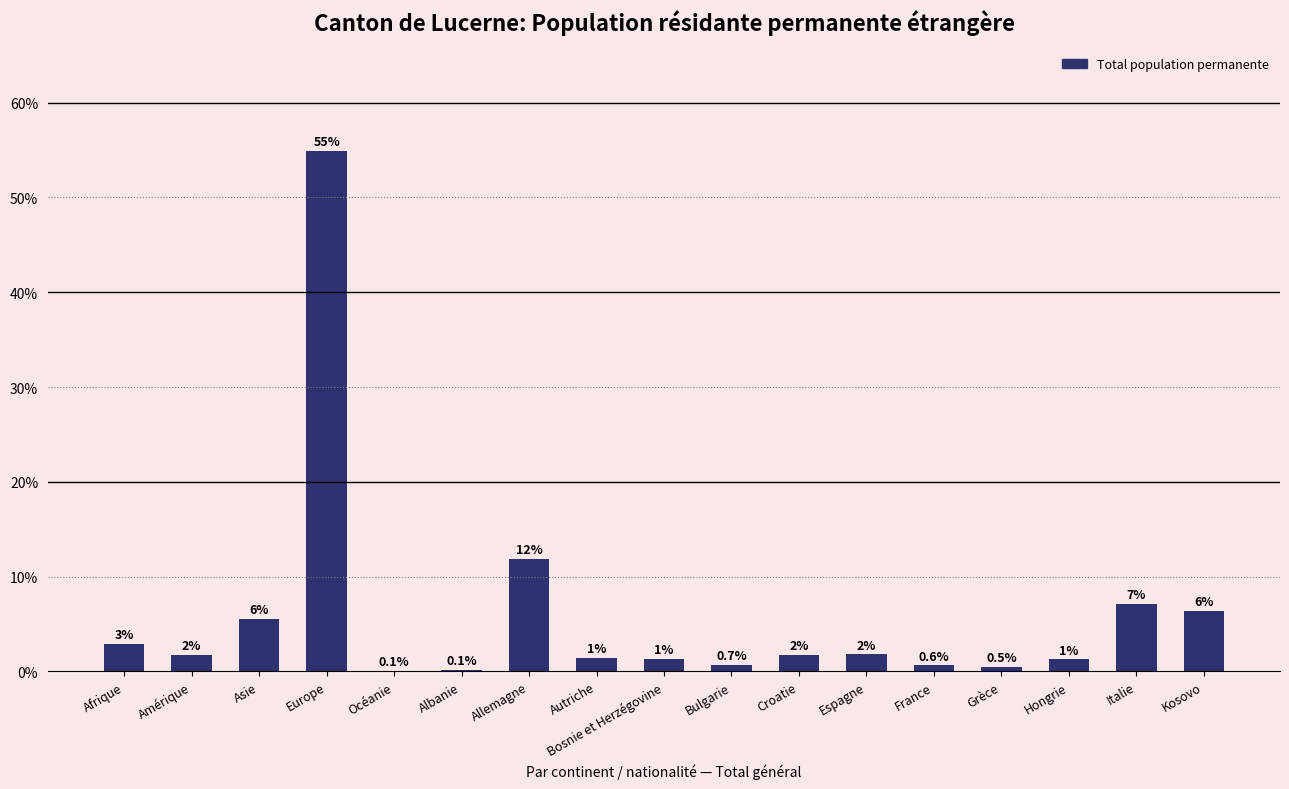

Where is the data nearest to the value 27?

Allemagne